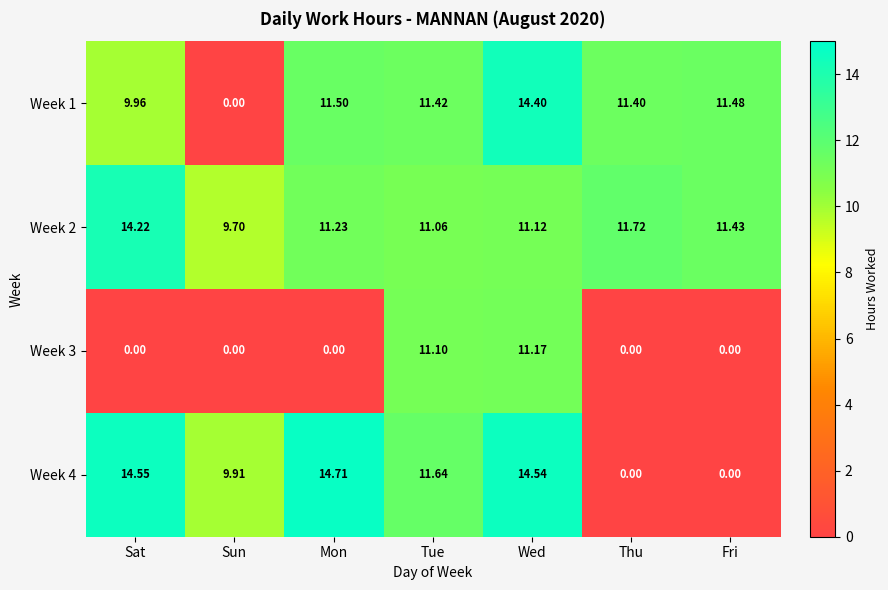

At which label is Week 2 closest to 11?

Tue